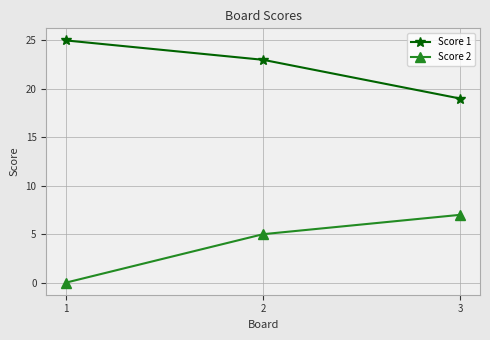

At which category is the sum across all series the highest?

2